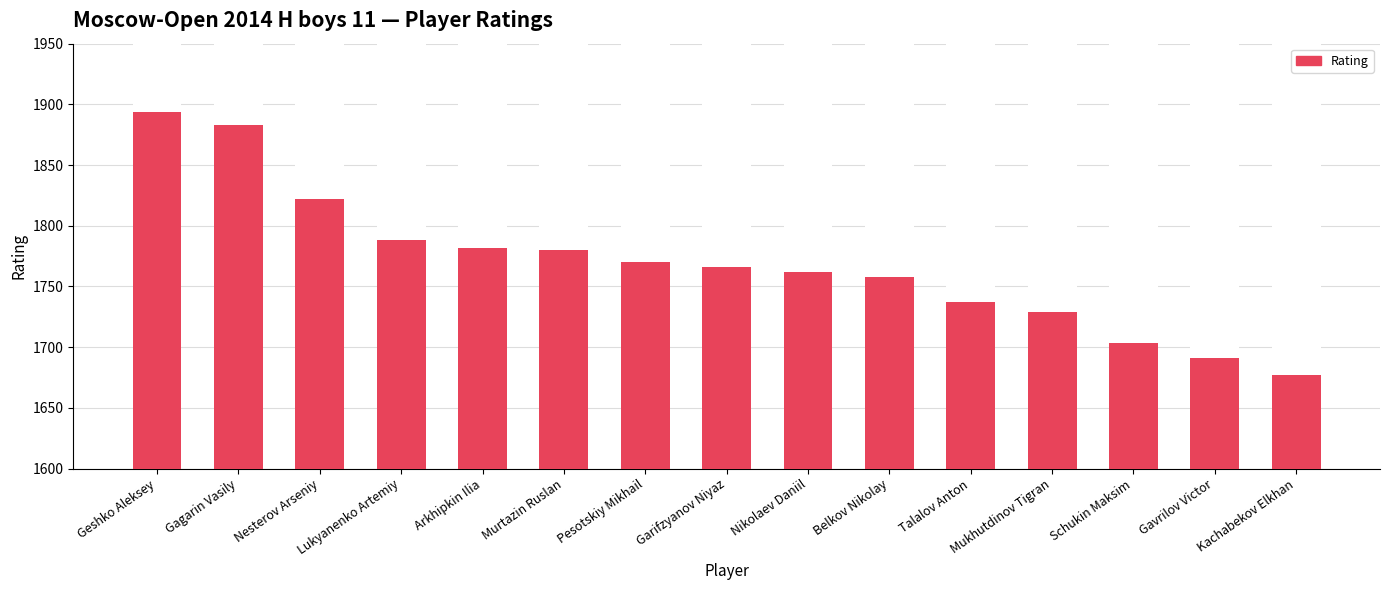

What position from the left is Nesterov Arseniy?

3